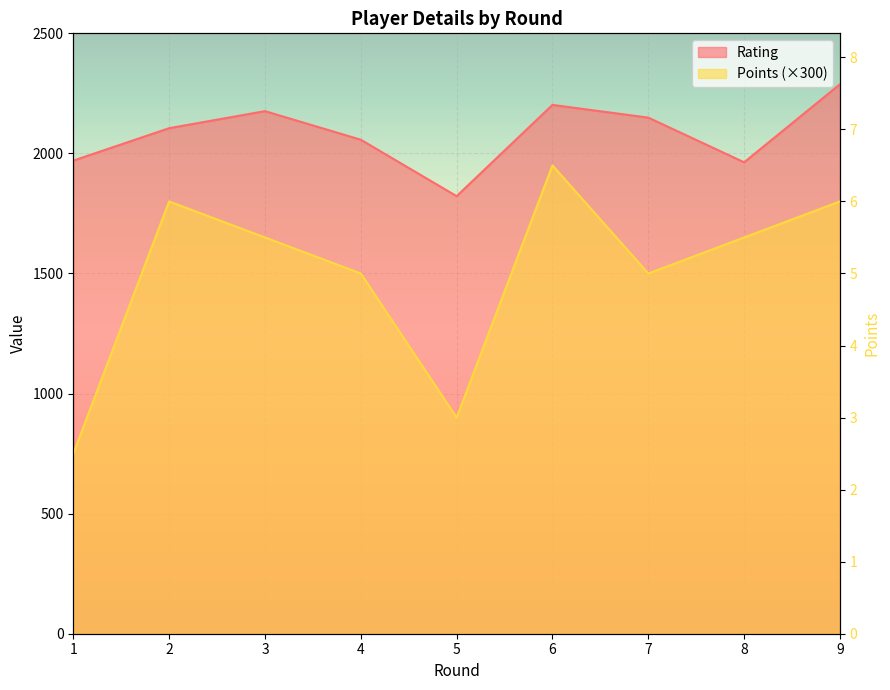

How many lines are shown in the chart?

2